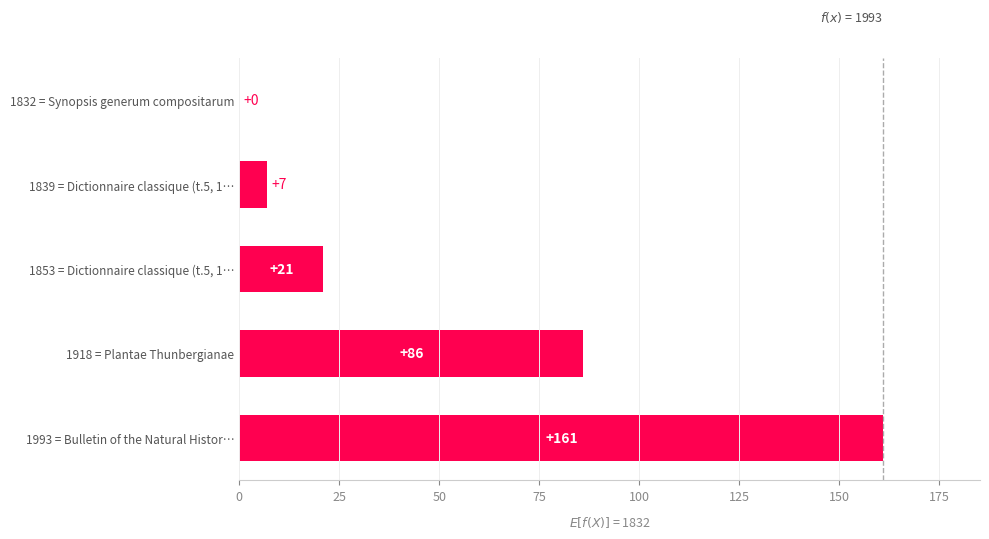

Between 1832 = Synopsis generum compositarum and 1839 = Dictionnaire classique (t.5, 1…, which is larger?

1839 = Dictionnaire classique (t.5, 1…